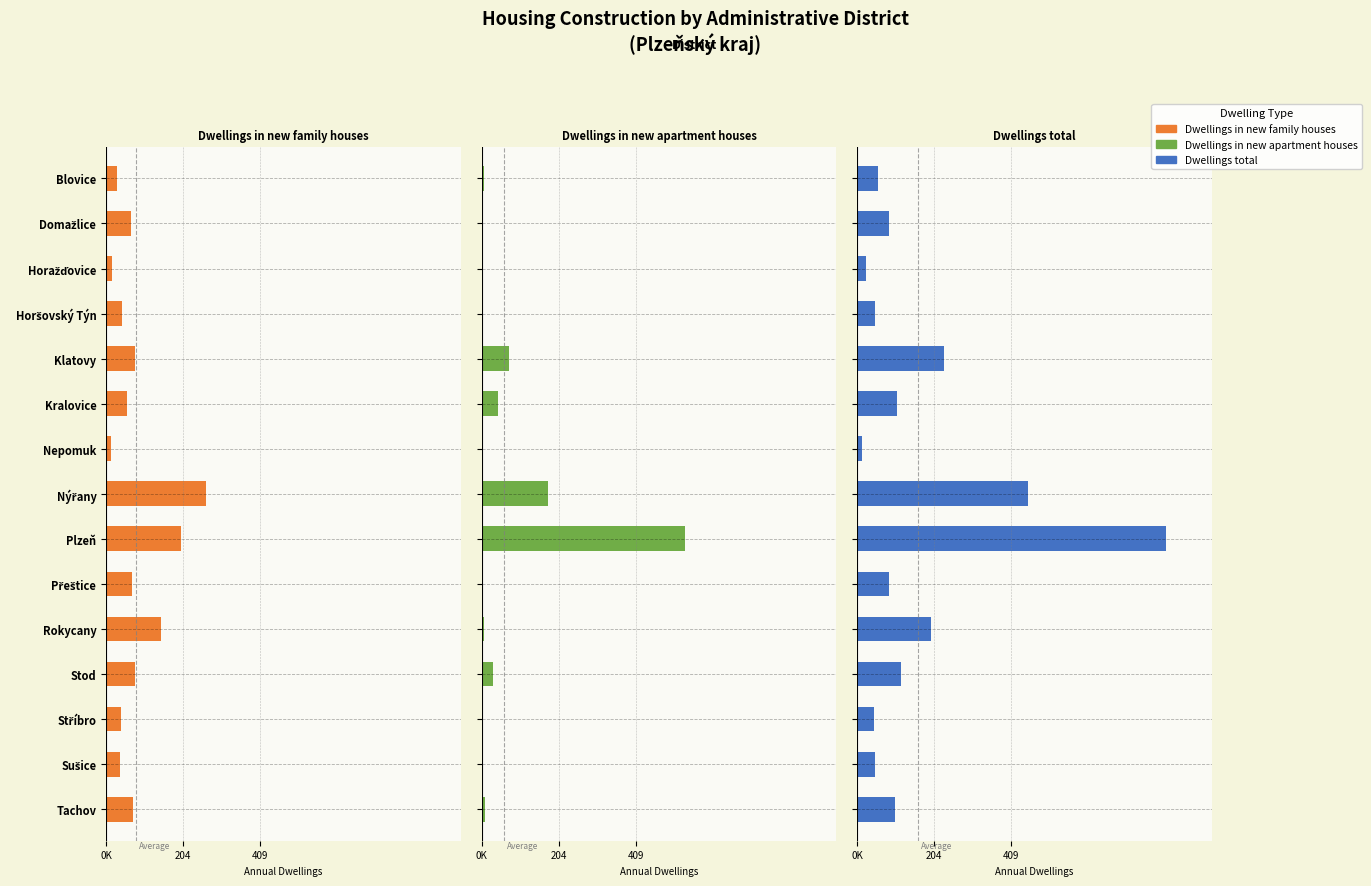

Which series has the widest spread of values?

Dwellings total